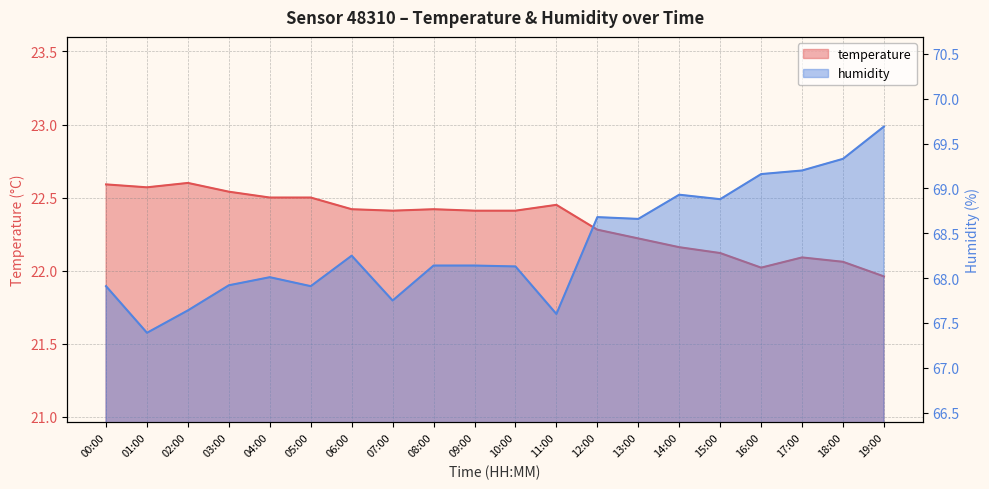

What is the difference between the second highest and minimum values in the humidity series?

1.9